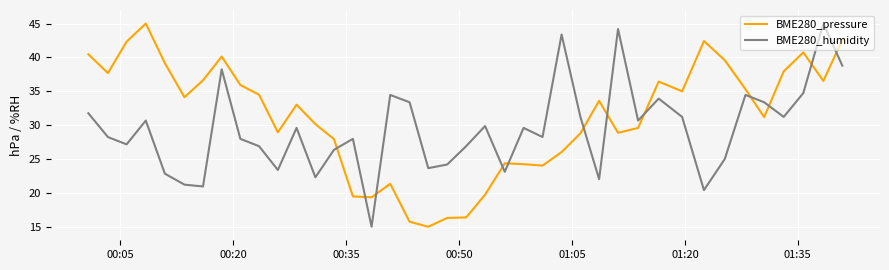

What is the difference between the maximum and minimum values in the BME280_humidity series?

30.0